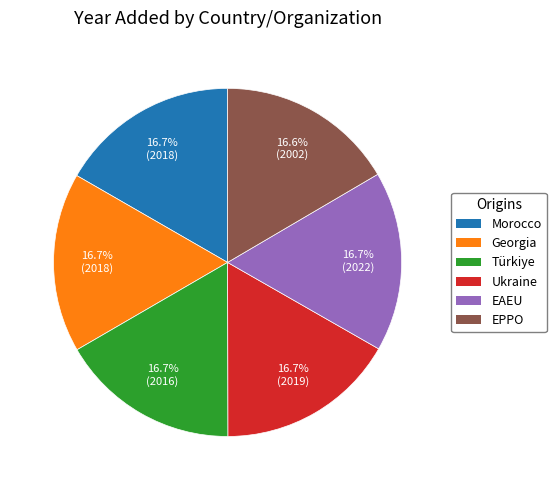

Is the sum of Georgia and Türkiye greater than half?

No